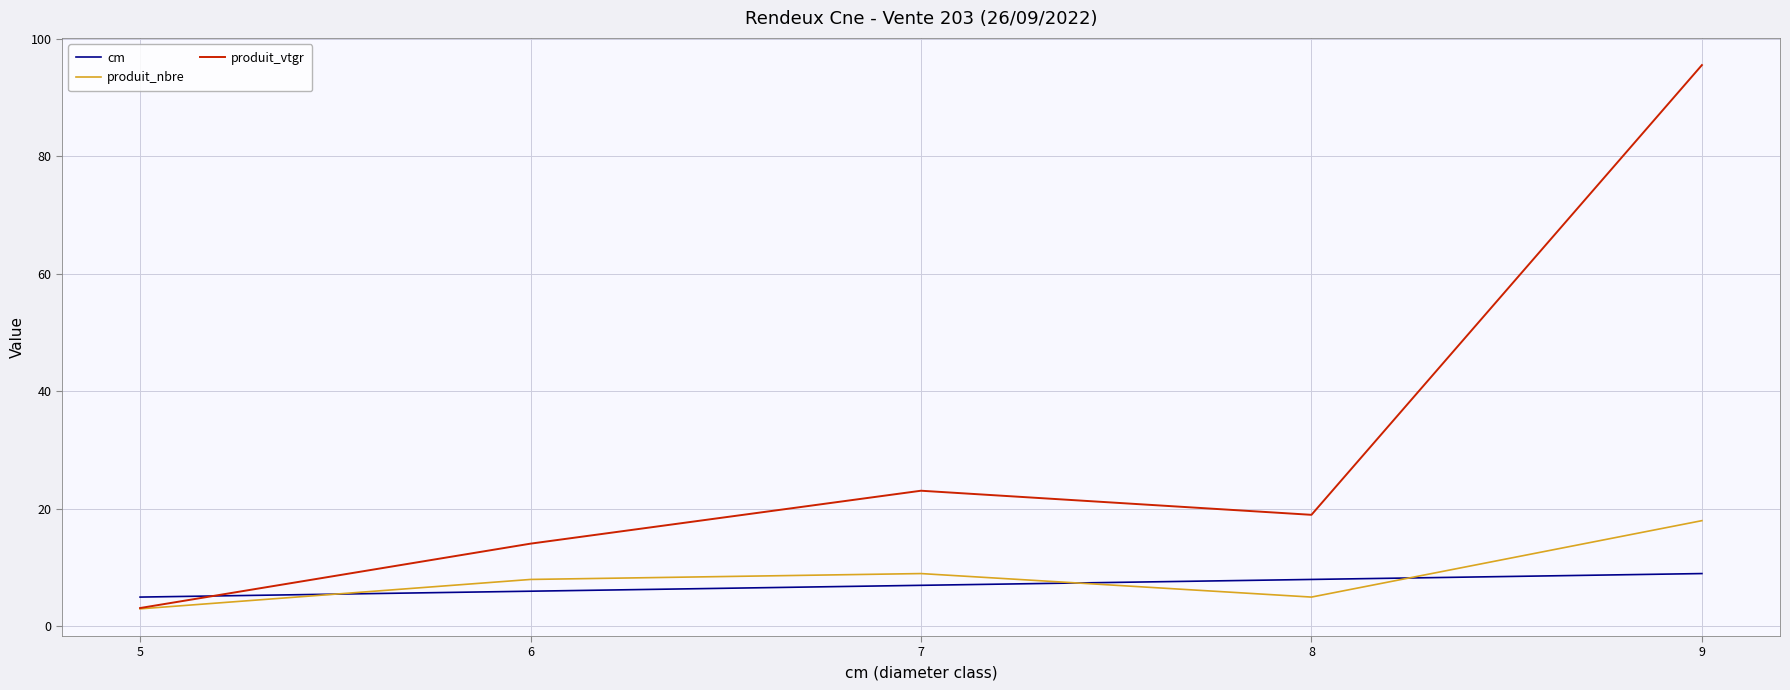

True or false: cm and produit_nbre cross at least once.

True